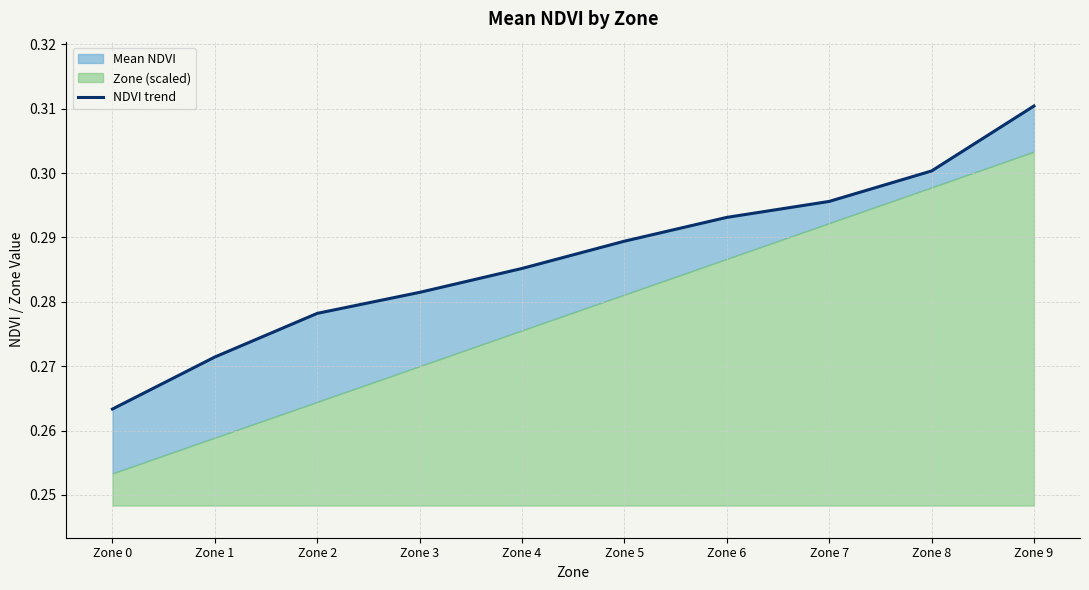

List the labels in order of value, largest first.

Zone 9, Zone 8, Zone 7, Zone 6, Zone 5, Zone 4, Zone 3, Zone 2, Zone 1, Zone 0